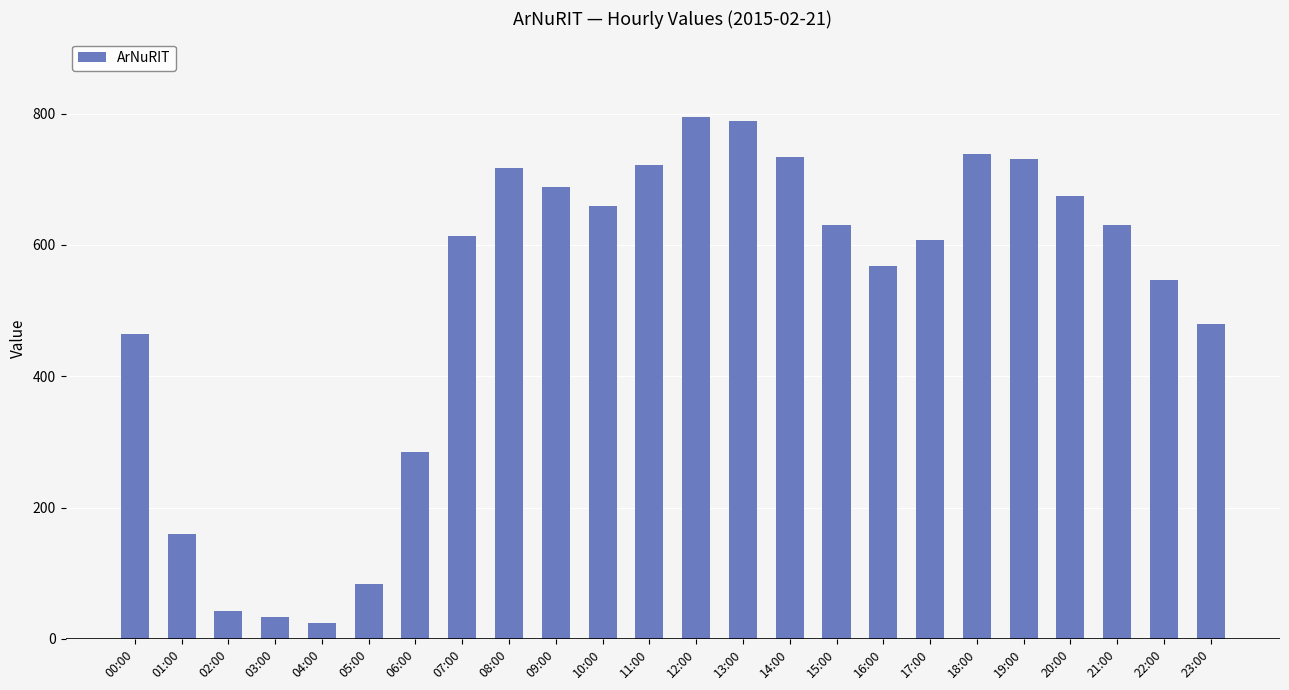

The chart shows a value of 297 at 19:00. True or false?

False